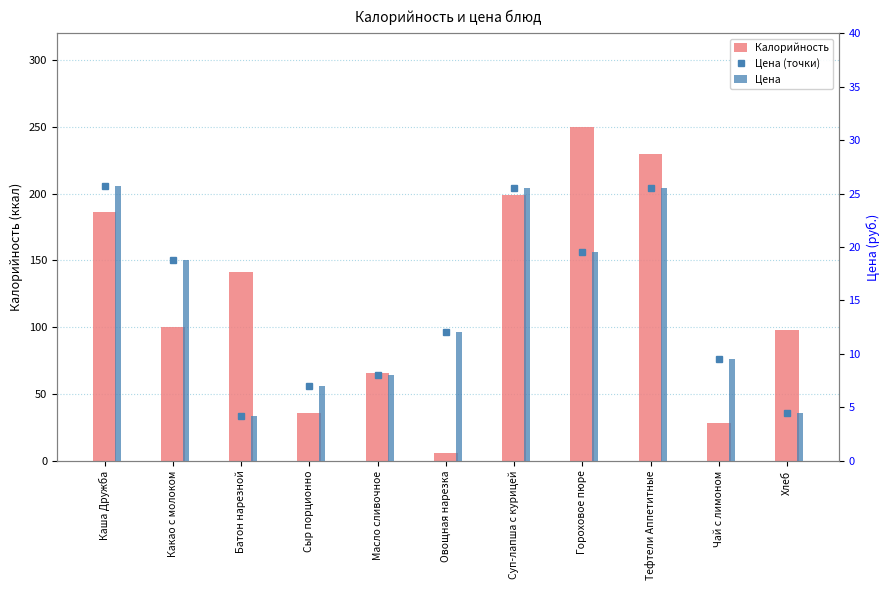

Count the number of data series in this chart.

3